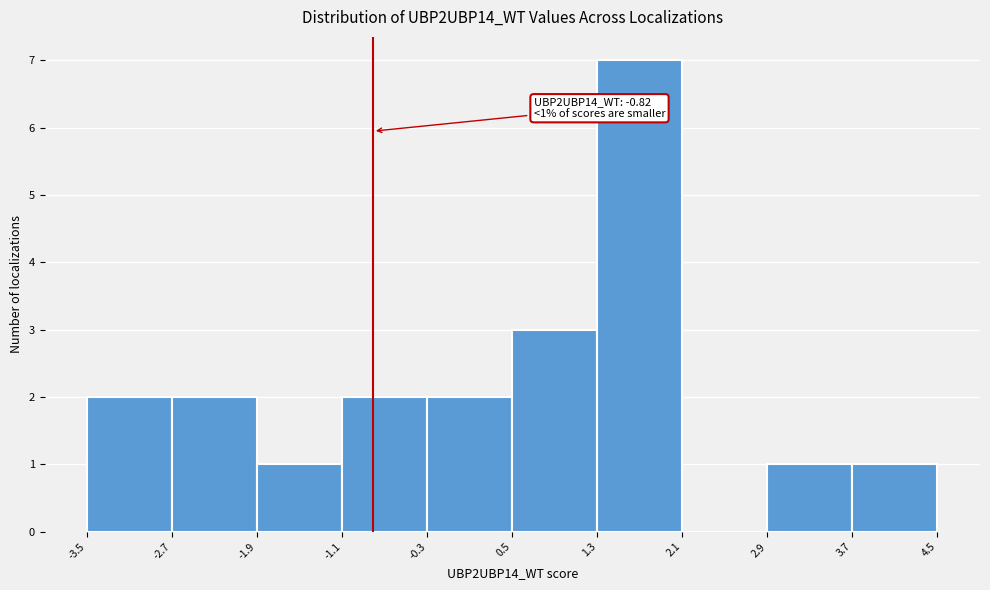

Over which range of the x-axis is the bar tallest?

1.3 to 2.1